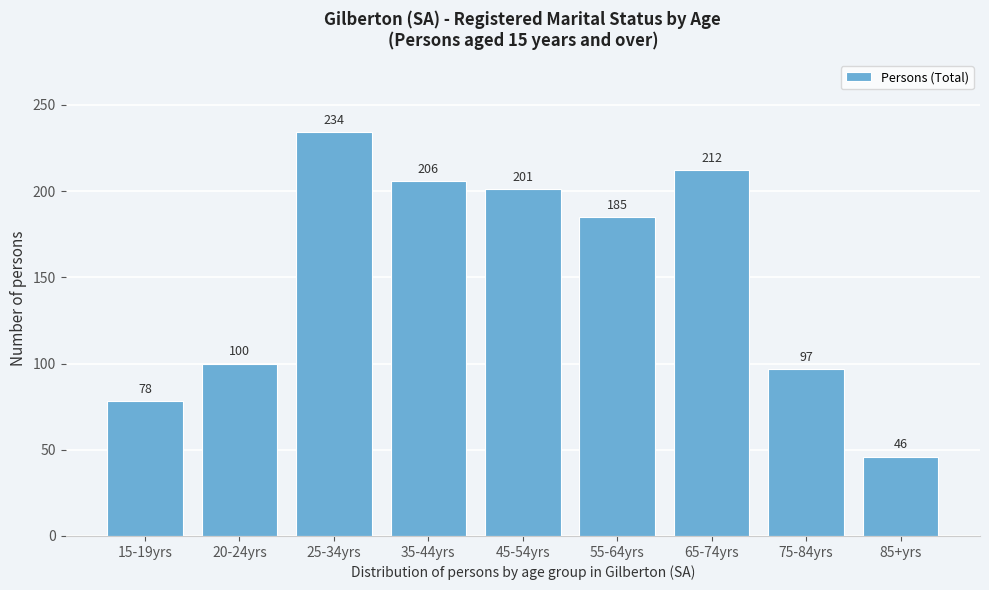

Reading left to right, extract all data points from this chart.

15-19yrs=78	20-24yrs=100	25-34yrs=234	35-44yrs=206	45-54yrs=201	55-64yrs=185	65-74yrs=212	75-84yrs=97	85+yrs=46